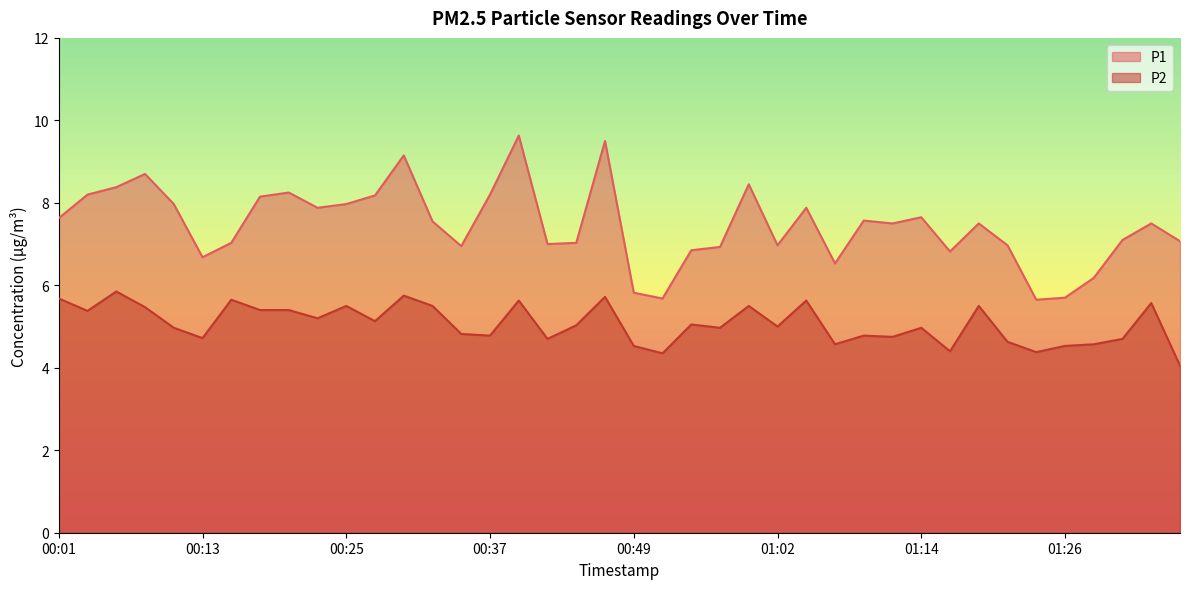

Between 00:35 and 00:30, which is larger?

00:30